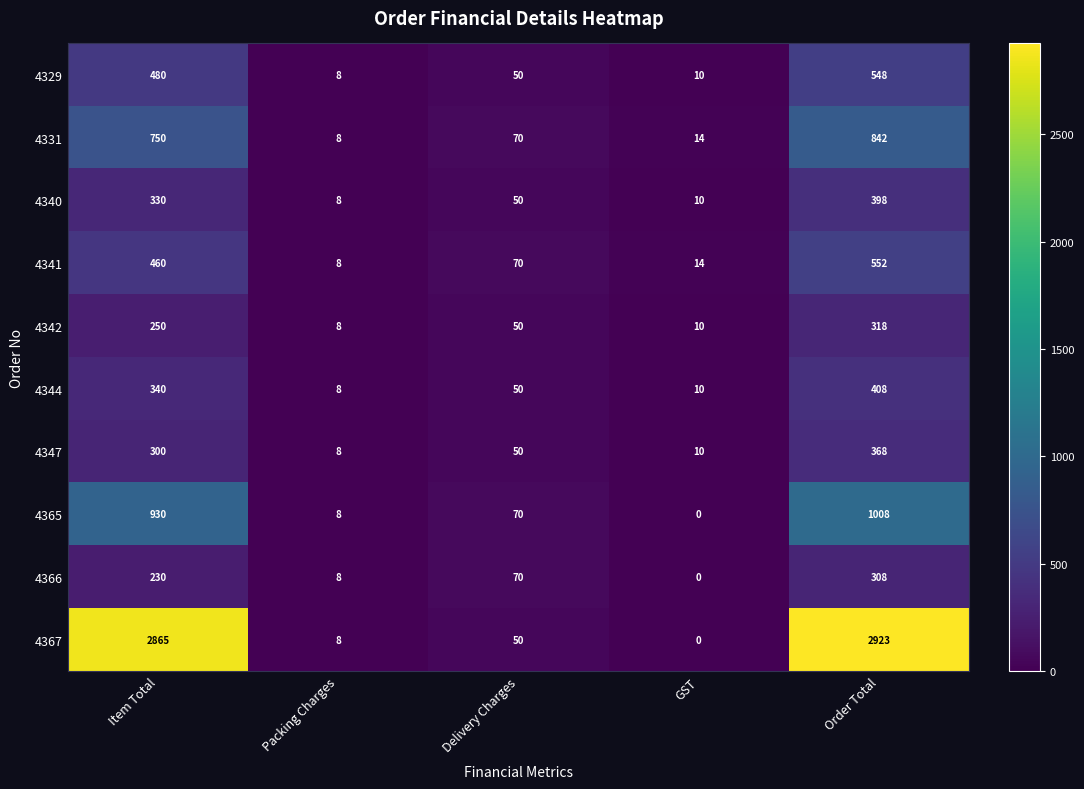

What is the approximate value of 4344 at Item Total?

340